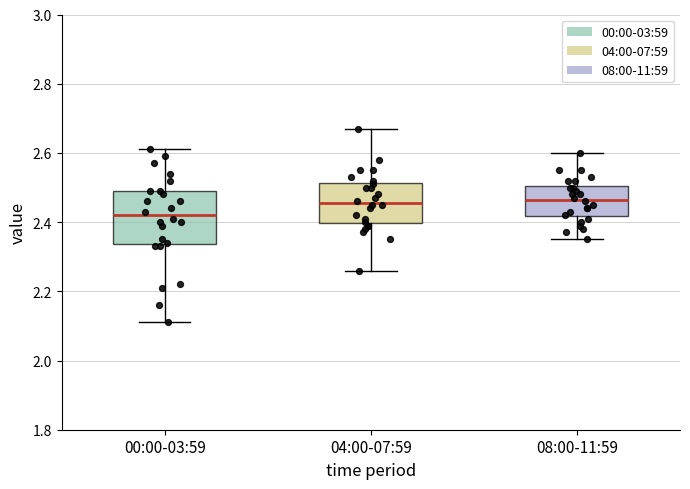

Reading left to right, read every box against the y-axis: the position of its median line, the range the box covers, and the ends of its whiskers. The values are not printed on the chart, so give them approximately, as read against the axis.

00:00-03:59: median 2.42, box 2.34 to 2.50, whiskers 2.12 to 2.62
04:00-07:59: median 2.46, box 2.40 to 2.52, whiskers 2.26 to 2.68
08:00-11:59: median 2.46, box 2.42 to 2.50, whiskers 2.36 to 2.60